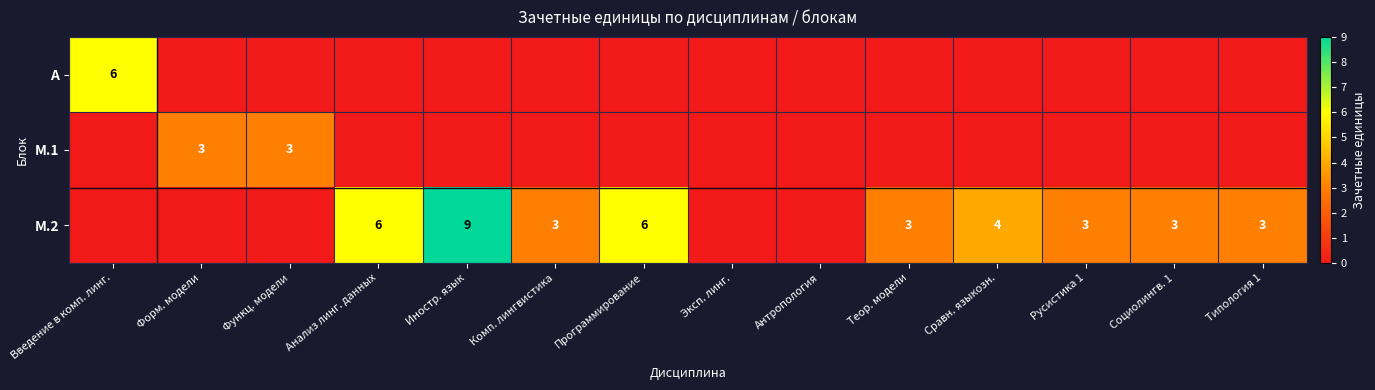

How many distinct data groups are displayed?

3